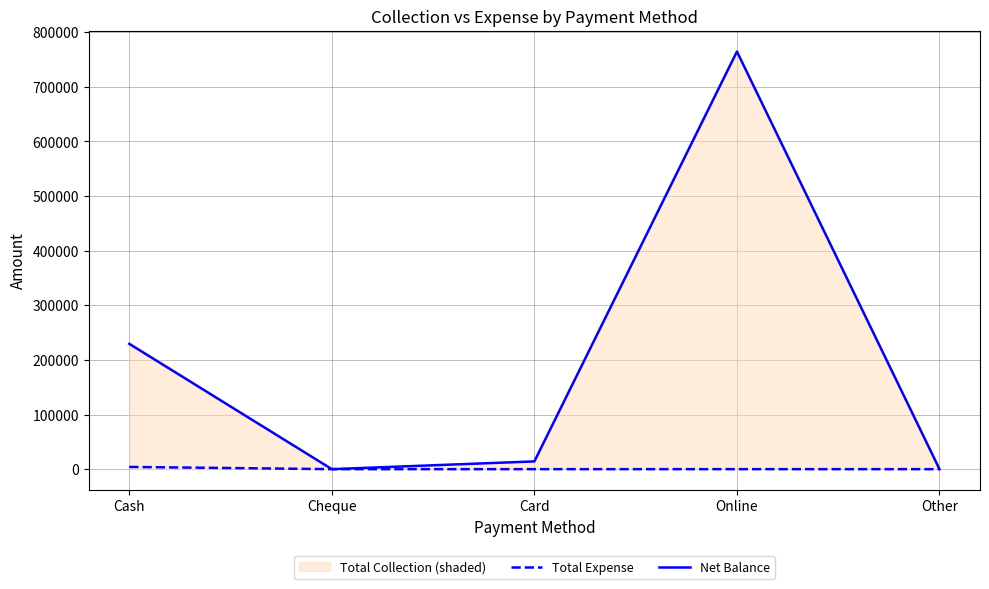

True or false: Total Expense has a value of 2650 at Other.

False